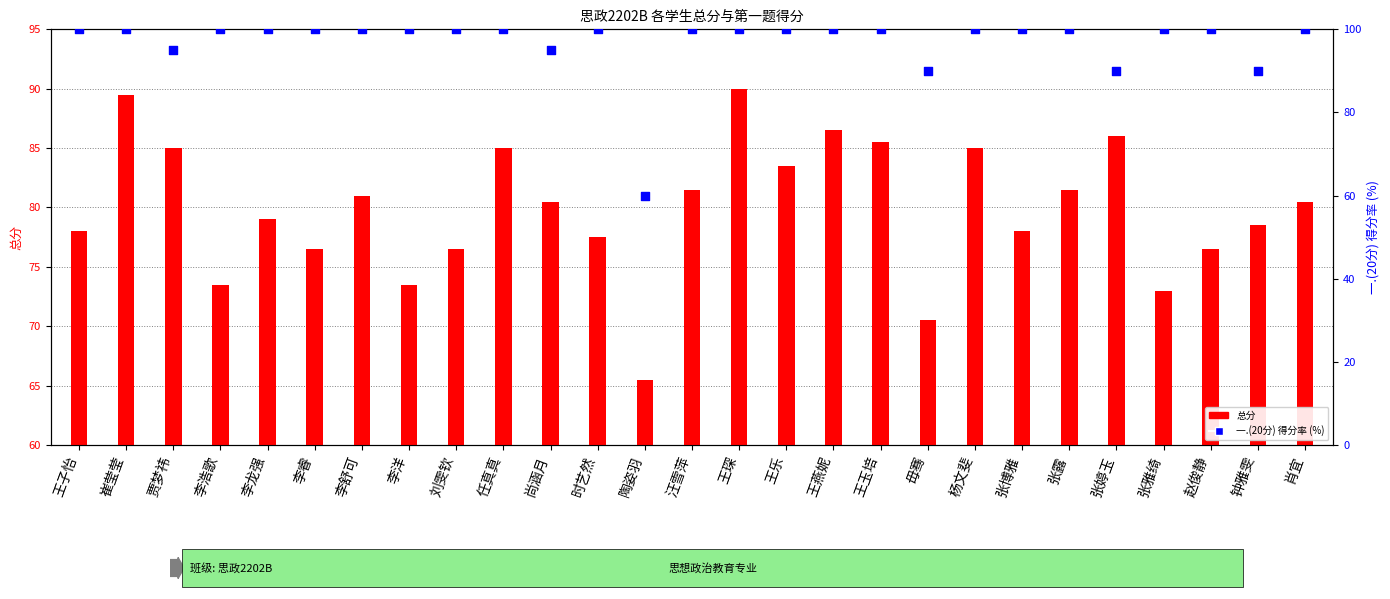

Is the value of 总分 at 崔莹莹 greater than the value of 一.(20分) 得分率 (%) at 任真真?

No